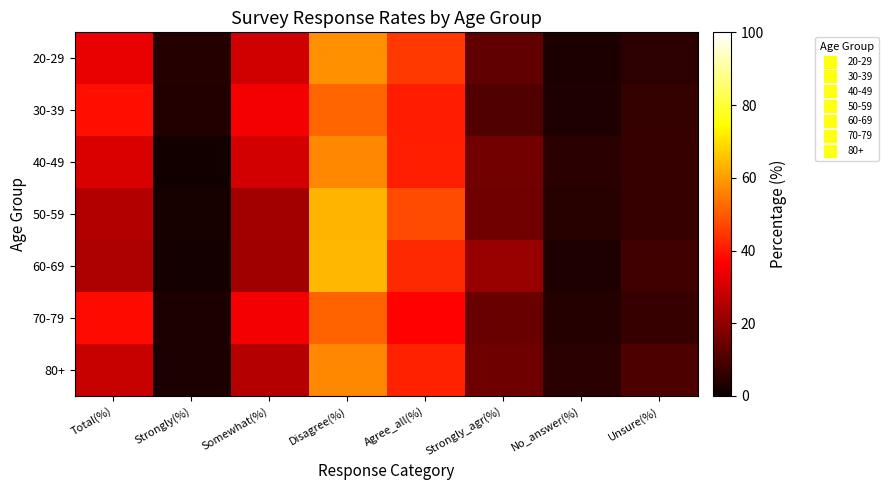

Reading left to right, transcribe all the data shown in this chart.

20-29: Total(%)=33.5	Strongly(%)=4.1	Somewhat(%)=29.4	Disagree(%)=58.2	Agree_all(%)=45.3	Strongly_agr(%)=12.9	No_answer(%)=2.9	Unsure(%)=5.3
30-39: Total(%)=38.7	Strongly(%)=3.7	Somewhat(%)=35.1	Disagree(%)=51.7	Agree_all(%)=41.0	Strongly_agr(%)=10.7	No_answer(%)=3.3	Unsure(%)=6.3
40-49: Total(%)=31.2	Strongly(%)=1.4	Somewhat(%)=29.8	Disagree(%)=56.8	Agree_all(%)=41.1	Strongly_agr(%)=15.8	No_answer(%)=4.9	Unsure(%)=7.0
50-59: Total(%)=25.1	Strongly(%)=2.1	Somewhat(%)=23.0	Disagree(%)=63.4	Agree_all(%)=47.9	Strongly_agr(%)=15.5	No_answer(%)=4.5	Unsure(%)=7.0
60-69: Total(%)=24.4	Strongly(%)=1.9	Somewhat(%)=22.5	Disagree(%)=63.7	Agree_all(%)=42.6	Strongly_agr(%)=21.1	No_answer(%)=3.5	Unsure(%)=8.3
70-79: Total(%)=38.0	Strongly(%)=3.0	Somewhat(%)=35.0	Disagree(%)=51.2	Agree_all(%)=37.0	Strongly_agr(%)=14.1	No_answer(%)=4.1	Unsure(%)=6.7
80+: Total(%)=28.2	Strongly(%)=2.5	Somewhat(%)=25.7	Disagree(%)=56.8	Agree_all(%)=41.6	Strongly_agr(%)=15.2	No_answer(%)=5.0	Unsure(%)=9.9